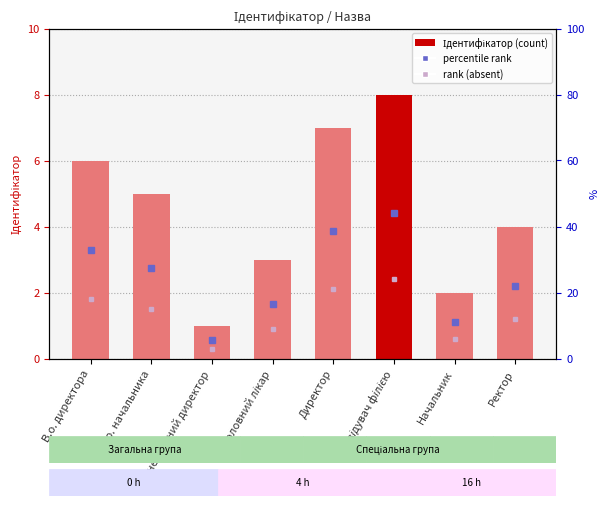

Which category has the lowest value across all series?

Генеральний директор